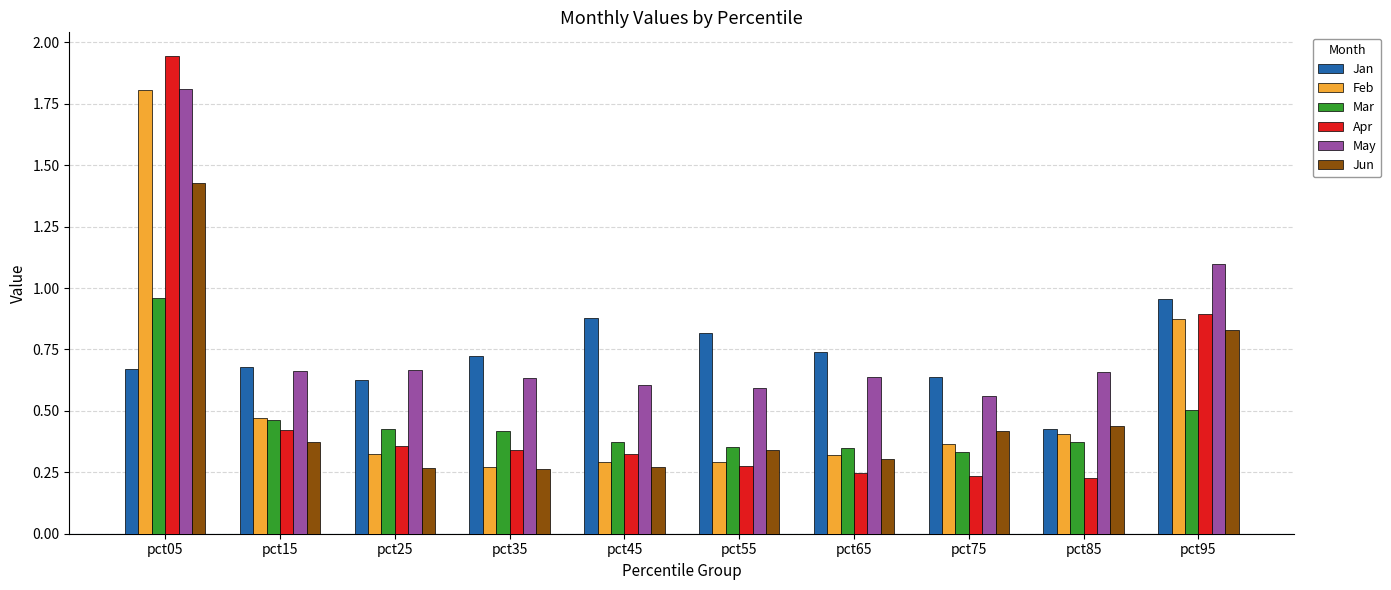

At how many categories does at least one series exceed 0?

10